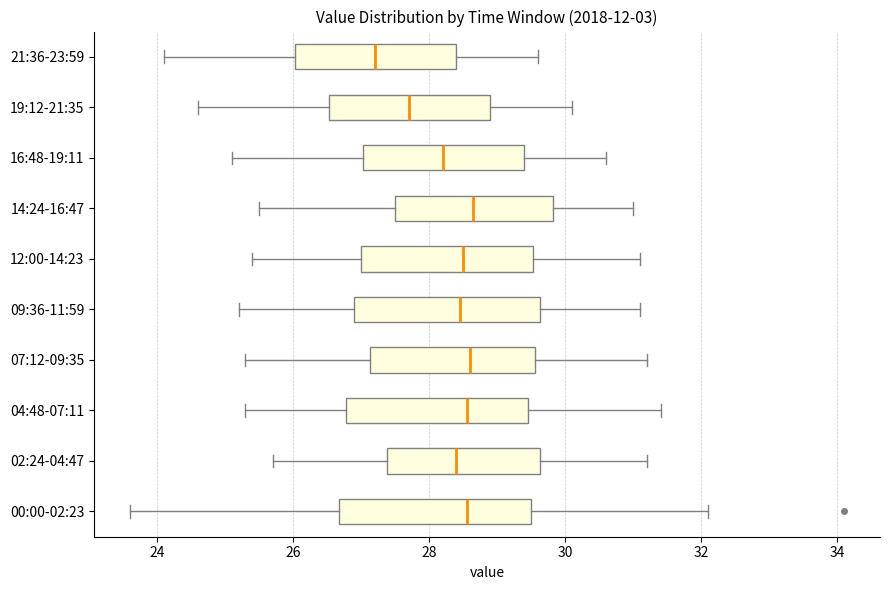

Reading bottom to top, read every box against the x-axis: the position of its median line, the range the box covers, and the ends of its whiskers. The values are not printed on the chart, so give them approximately, as read against the axis.

00:00-02:23: median 28.6, box 26.6 to 29.6, whiskers 23.6 to 32.2
02:24-04:47: median 28.4, box 27.4 to 29.6, whiskers 25.8 to 31.2
04:48-07:11: median 28.6, box 26.8 to 29.4, whiskers 25.4 to 31.4
07:12-09:35: median 28.6, box 27.2 to 29.6, whiskers 25.4 to 31.2
09:36-11:59: median 28.4, box 27.0 to 29.6, whiskers 25.2 to 31.2
12:00-14:23: median 28.6, box 27.0 to 29.6, whiskers 25.4 to 31.2
14:24-16:47: median 28.6, box 27.6 to 29.8, whiskers 25.6 to 31.0
16:48-19:11: median 28.2, box 27.0 to 29.4, whiskers 25.2 to 30.6
19:12-21:35: median 27.8, box 26.6 to 29.0, whiskers 24.6 to 30.2
21:36-23:59: median 27.2, box 26.0 to 28.4, whiskers 24.2 to 29.6